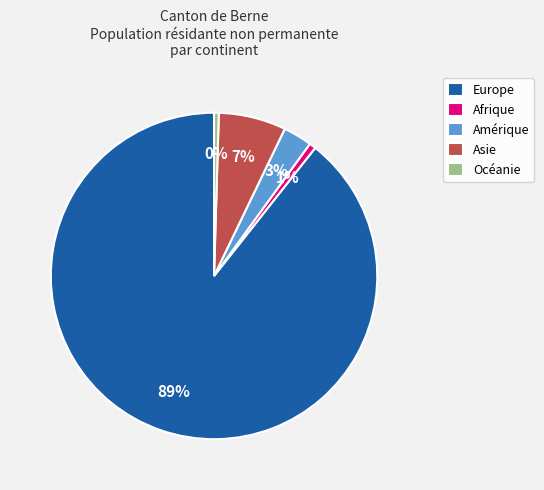

To the nearest percent, what is the difference between the Afrique and Asie slice percentages?

6%